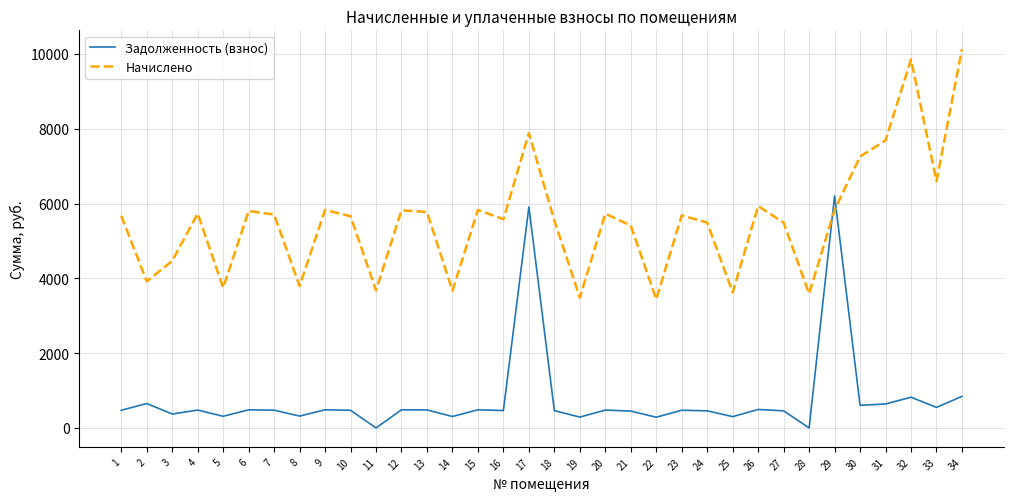

What are all the series names shown in the legend?

Задолженность (взнос), Начислено